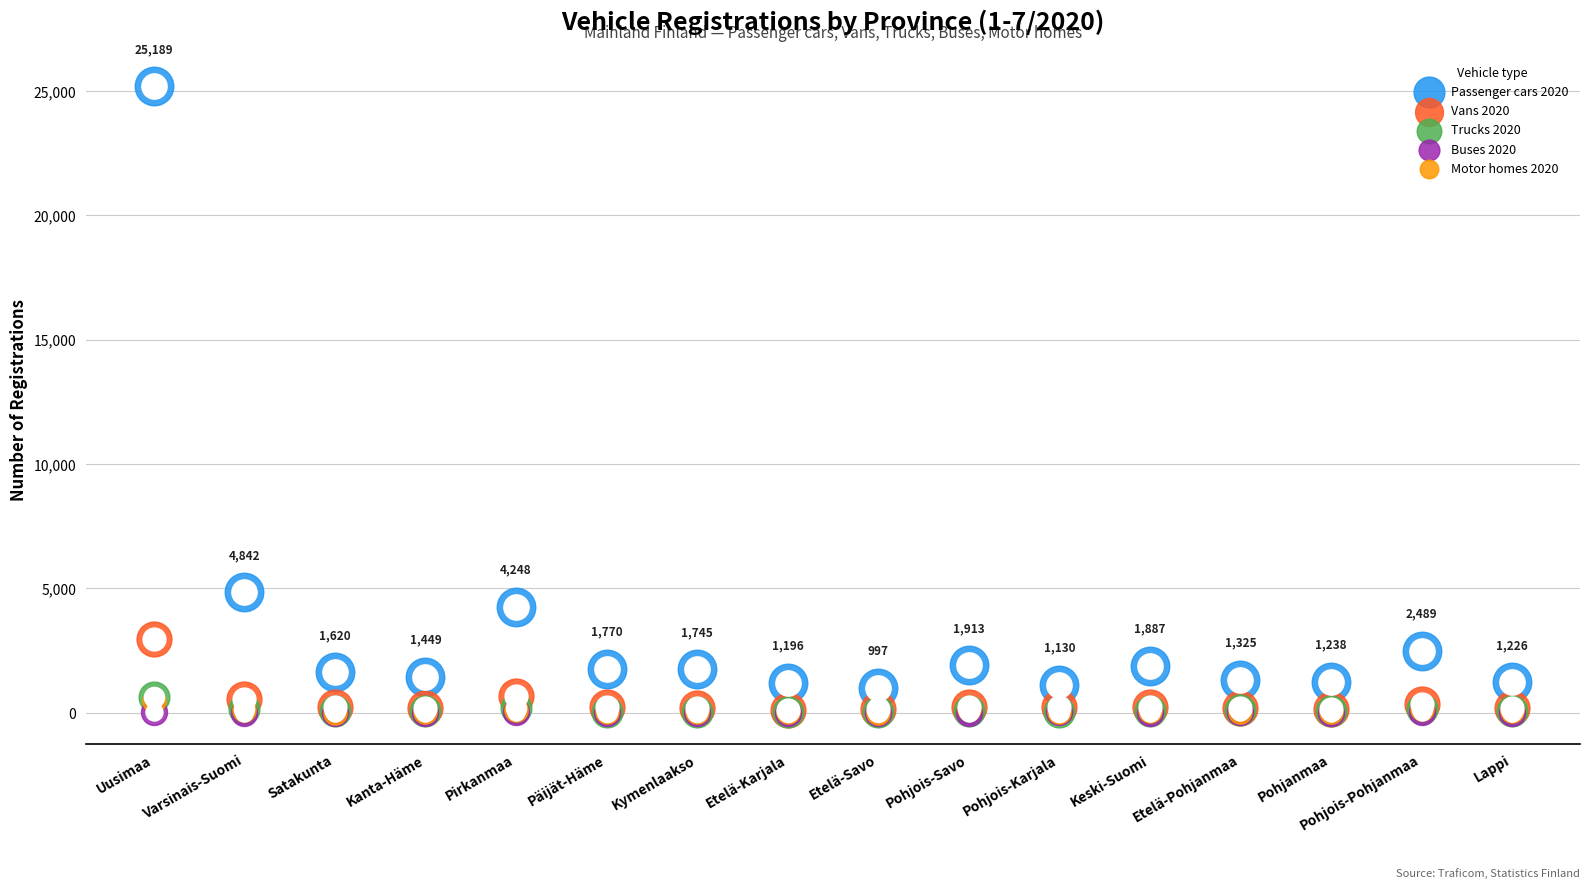

Which series has the largest Y range (max minus min)?

Passenger cars 2020